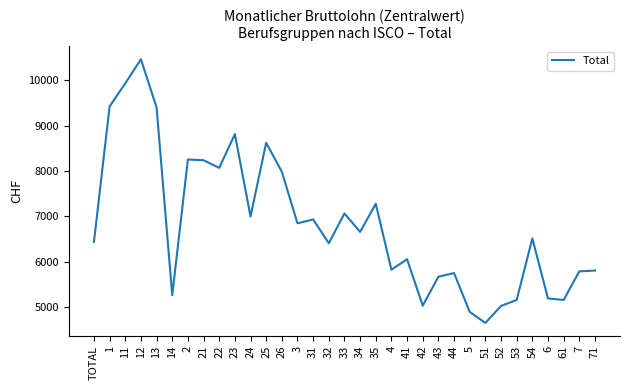

The value at 7 is 1266. True or false?

False